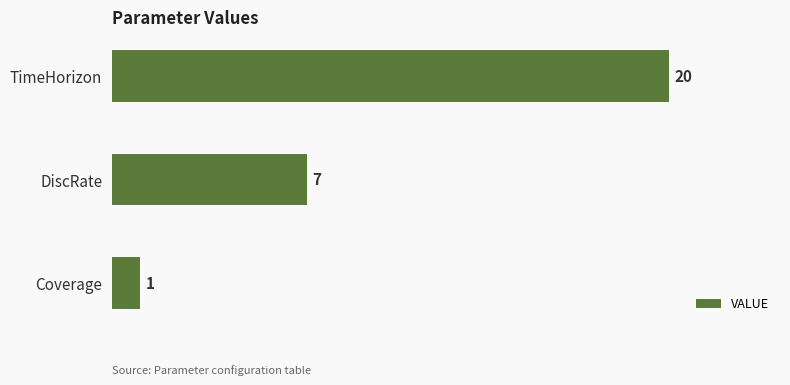

What is the difference between the maximum and minimum values?

19